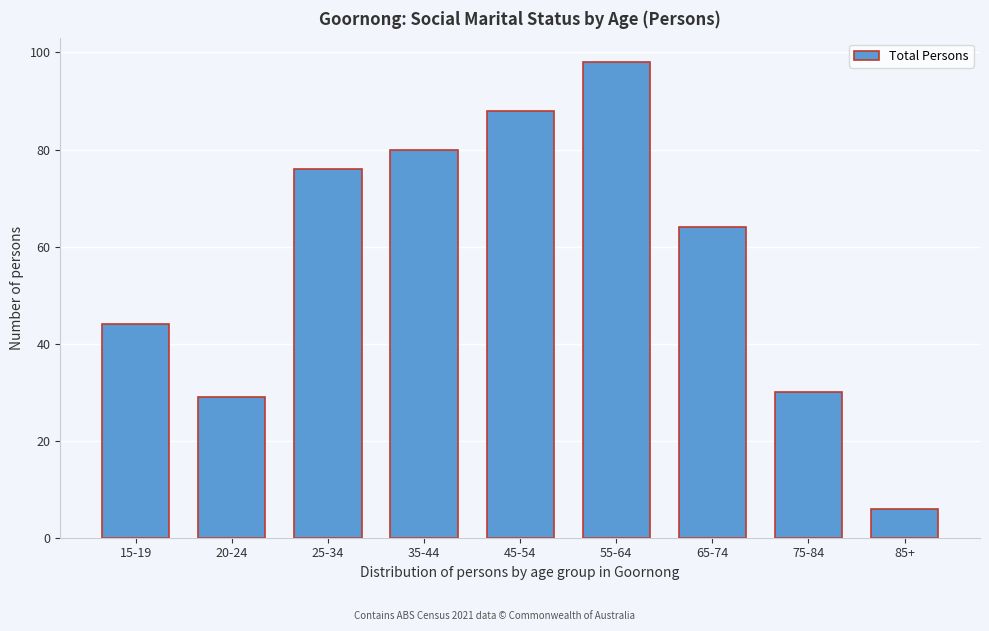

Reading left to right, what are all the values shown in this chart?

15-19=44	20-24=29	25-34=76	35-44=80	45-54=88	55-64=98	65-74=64	75-84=30	85+=6